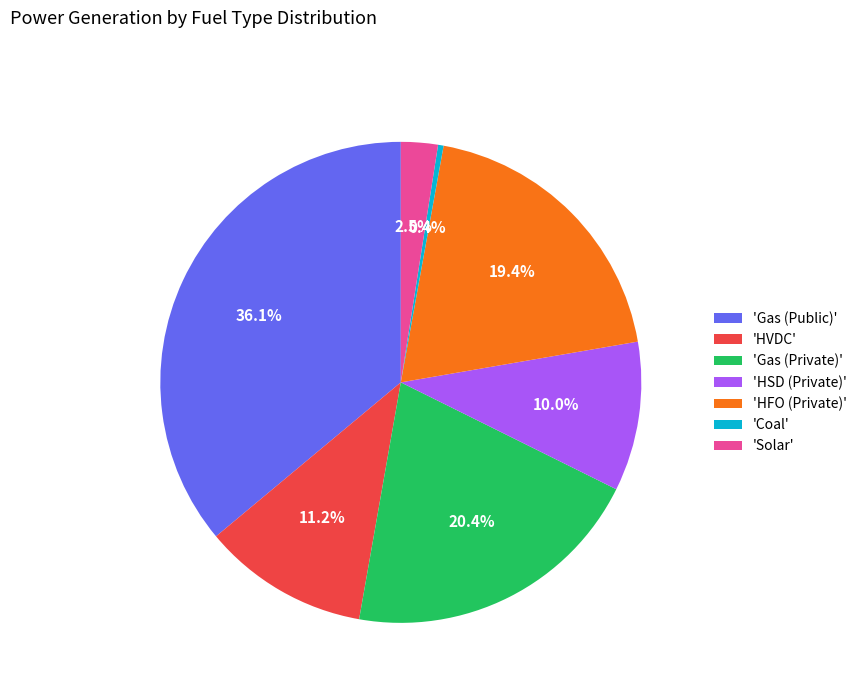

How many slices are in this pie chart?

7